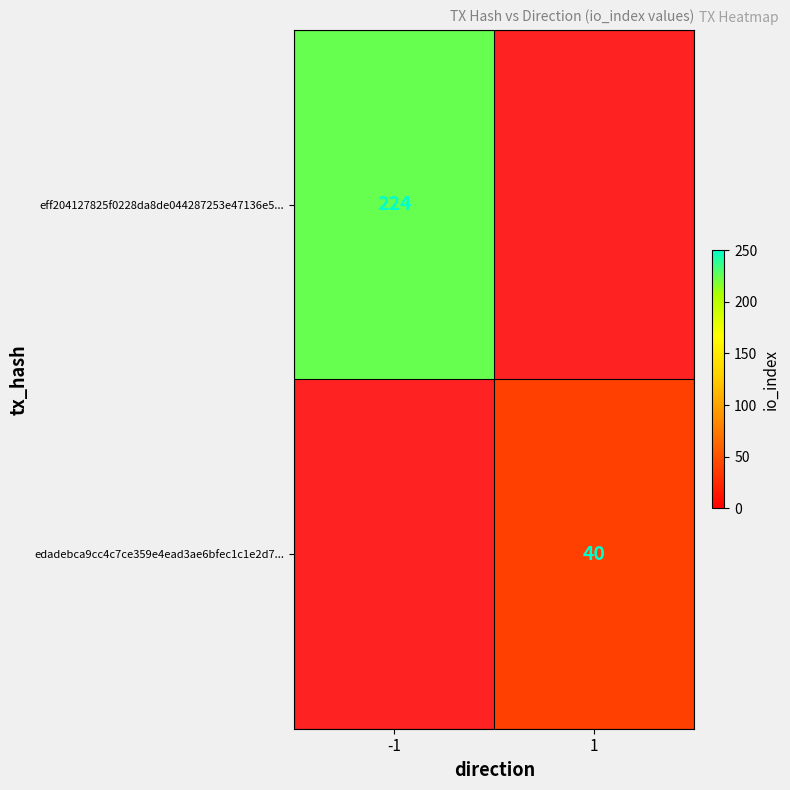

The value of eff204127825f0228da8de044287253e47136e5... at 1 is 82. True or false?

False